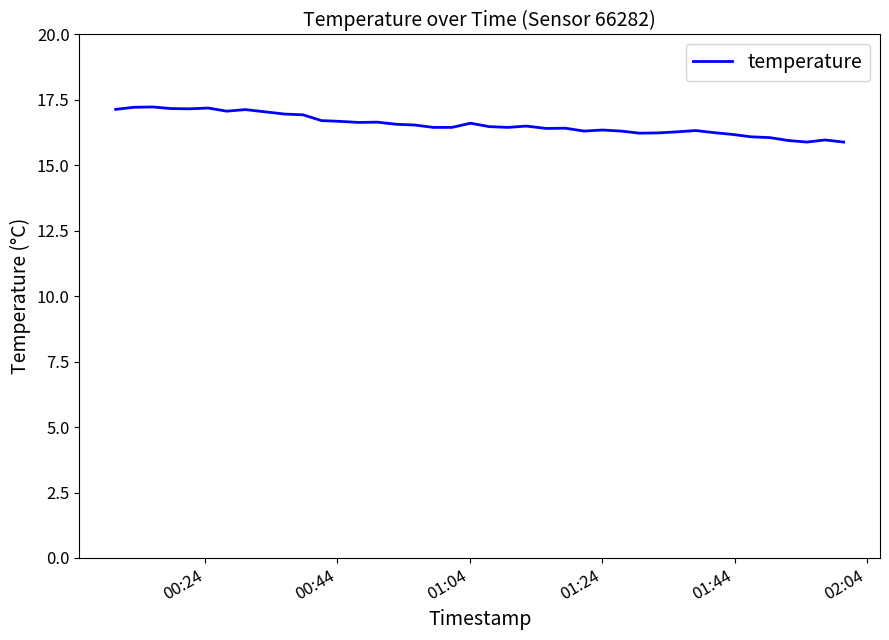

How many distinct data groups are displayed?

1